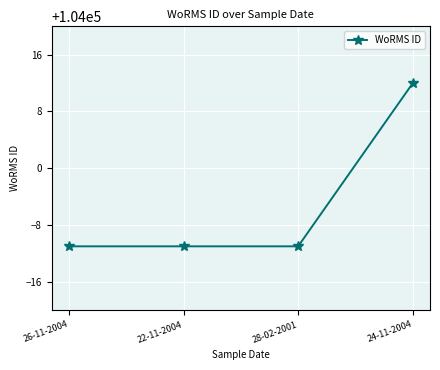

Reading right to left, transcribe all the data shown in this chart.

24-11-2004=104012	28-02-2001=103989	22-11-2004=103989	26-11-2004=103989